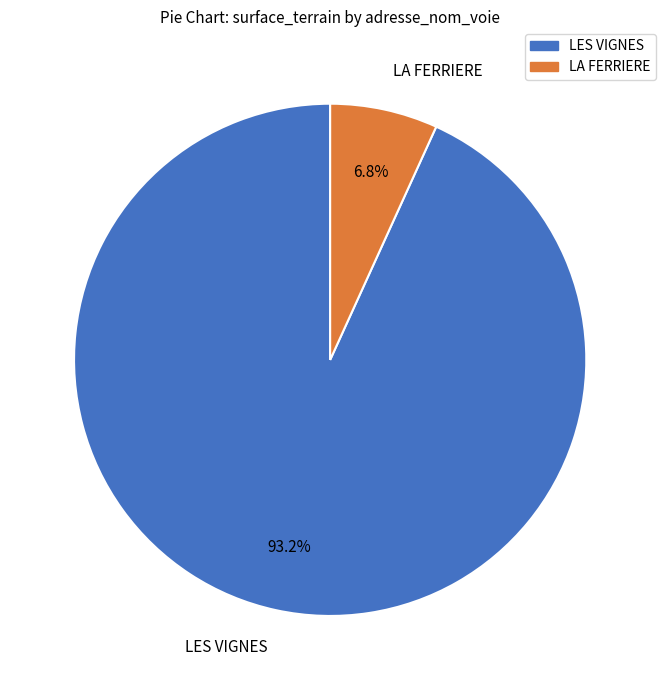

To the nearest percent, what is the average slice percentage?

50%